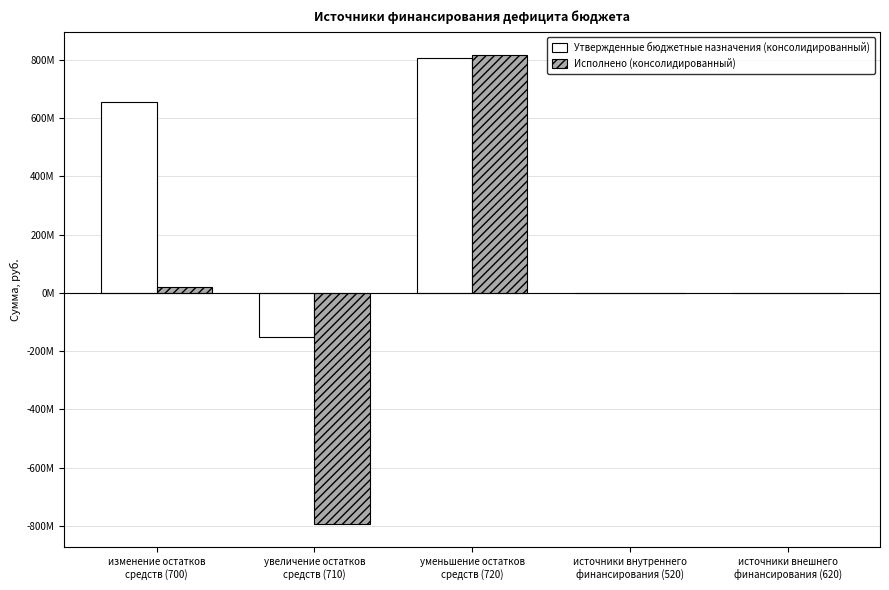

What are all the series names shown in the legend?

Утвержденные бюджетные назначения (консолидированный), Исполнено (консолидированный)